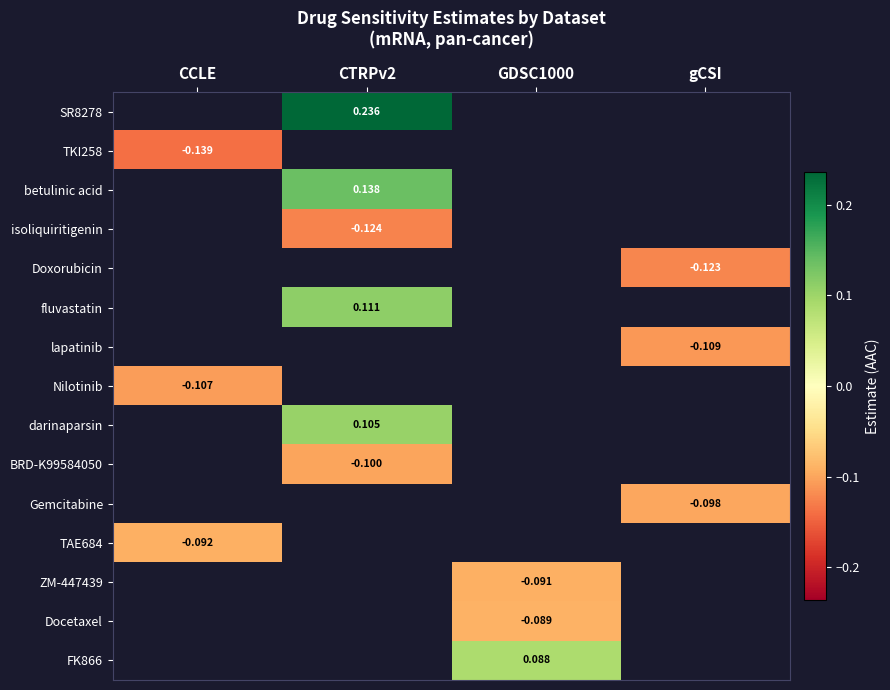

What value does the BRD-K99584050 series have at CTRPv2?

-0.1